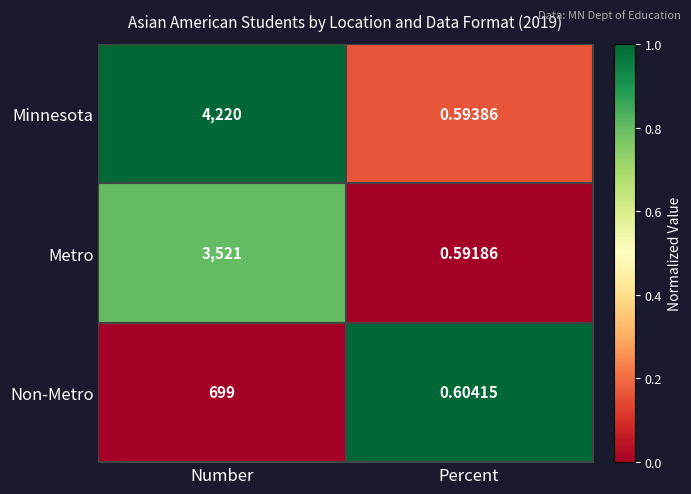

Rank the series at Number from lowest to highest value.

Non-Metro, Metro, Minnesota